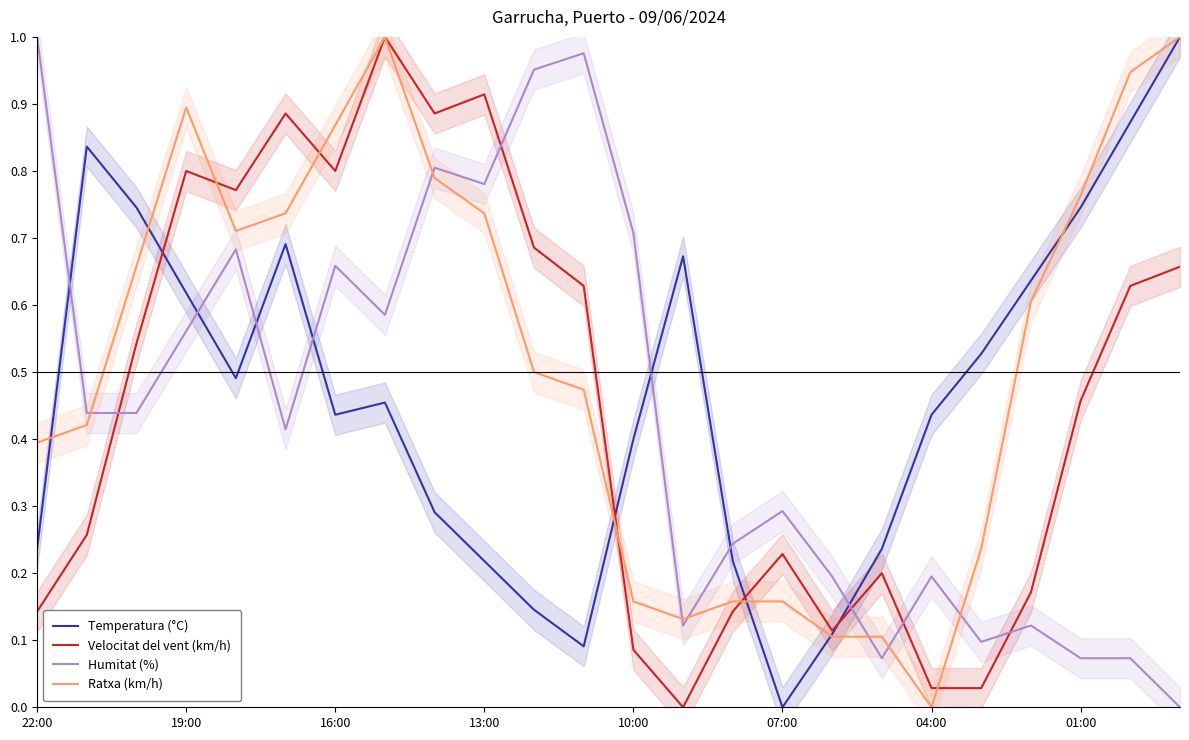

After their last crossing, which series has the higher values: Temperatura (°C) or Velocitat del vent (km/h)?

Temperatura (°C)